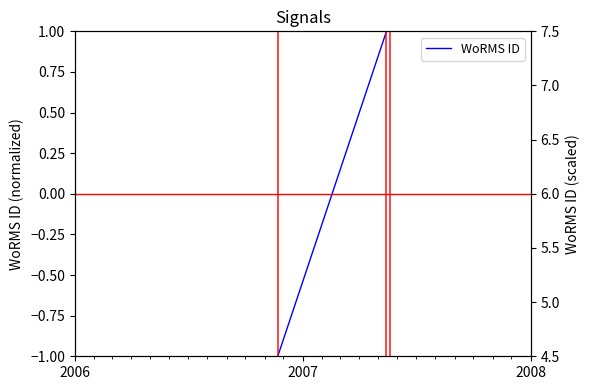

Rank the categories by value from lowest to highest.

2006, 2007, 2008